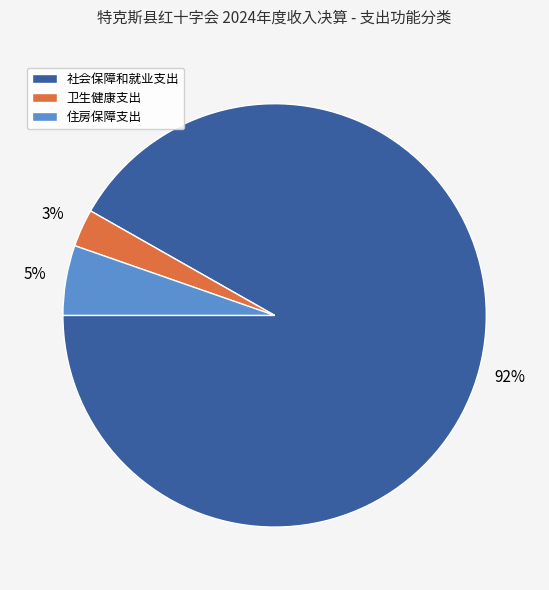

Which slice is the smallest?

卫生健康支出